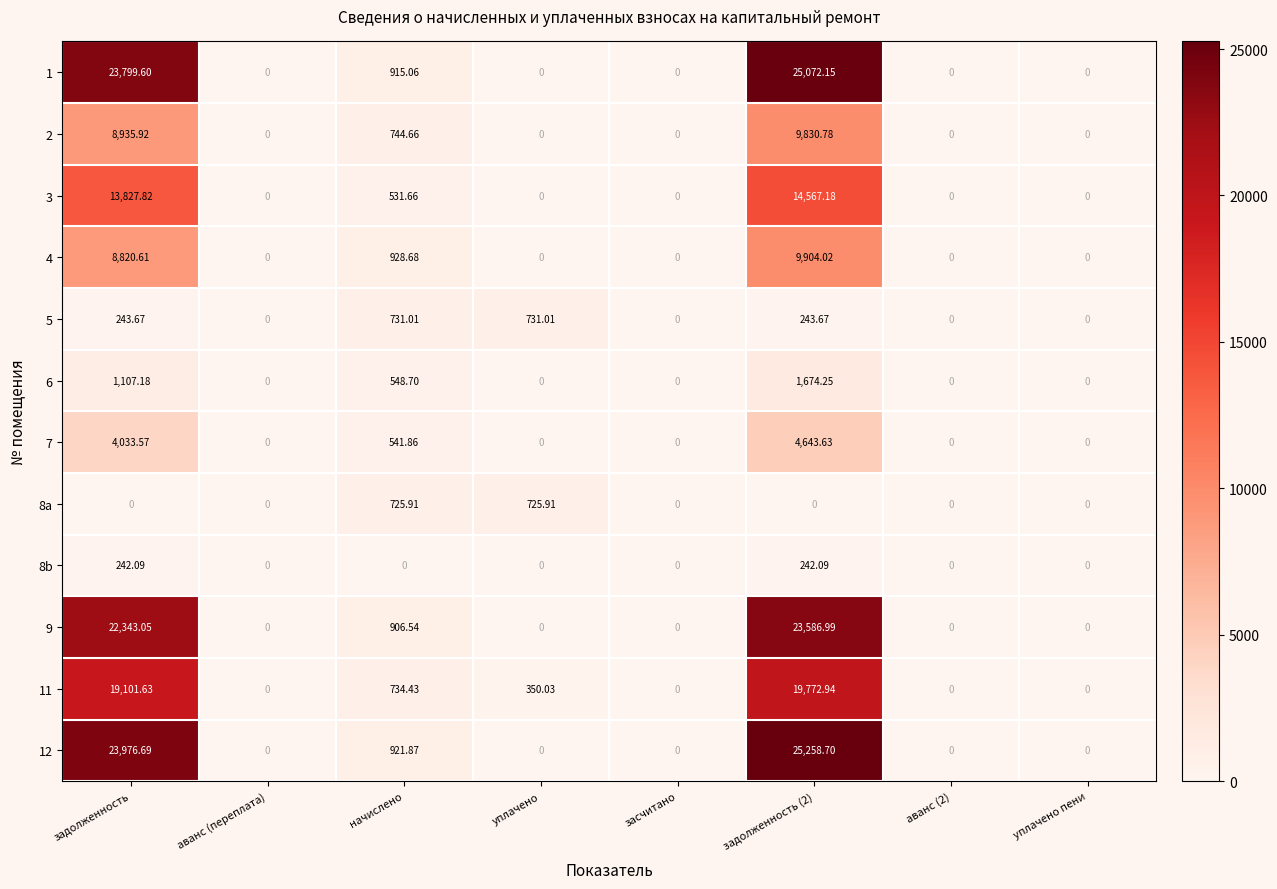

Is the value of 3 at уплачено greater than the value of 5 at уплачено?

No